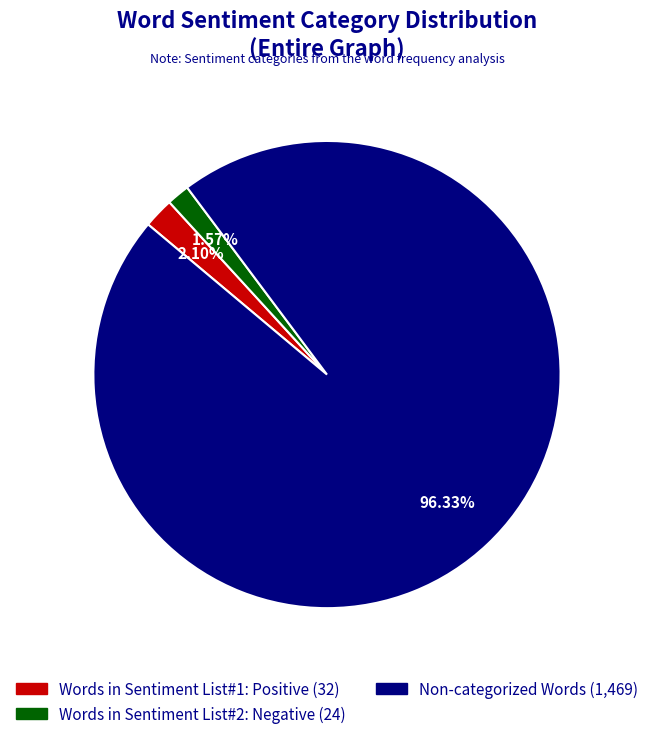

Is there any slice that represents more than half of the pie?

Yes